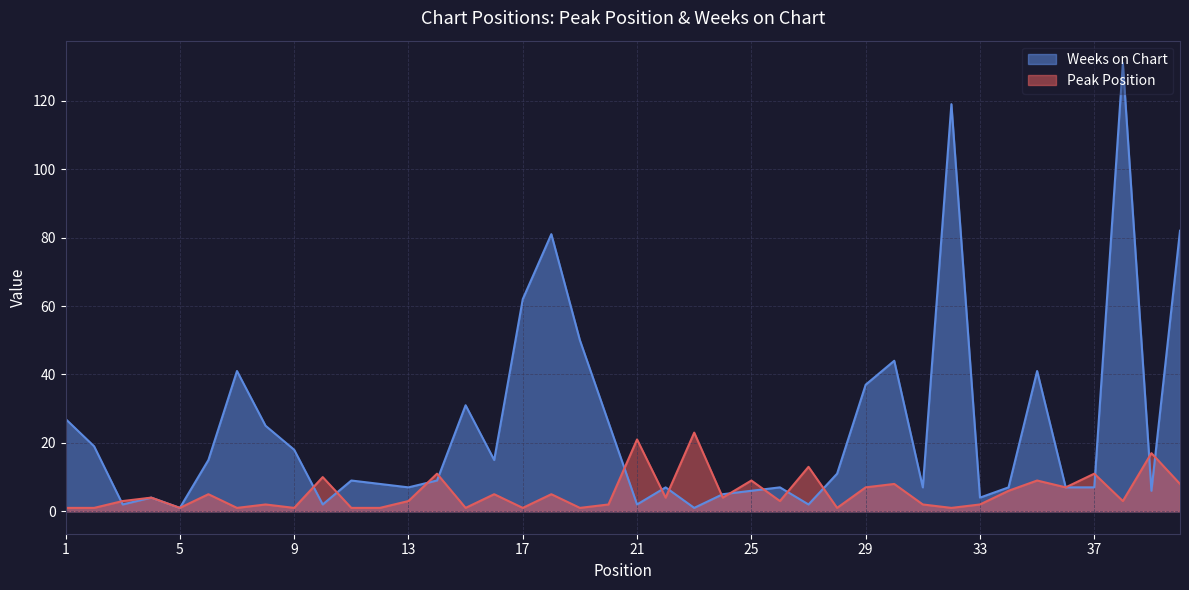

Which series changed the most between 12 and 27?

Peak Position